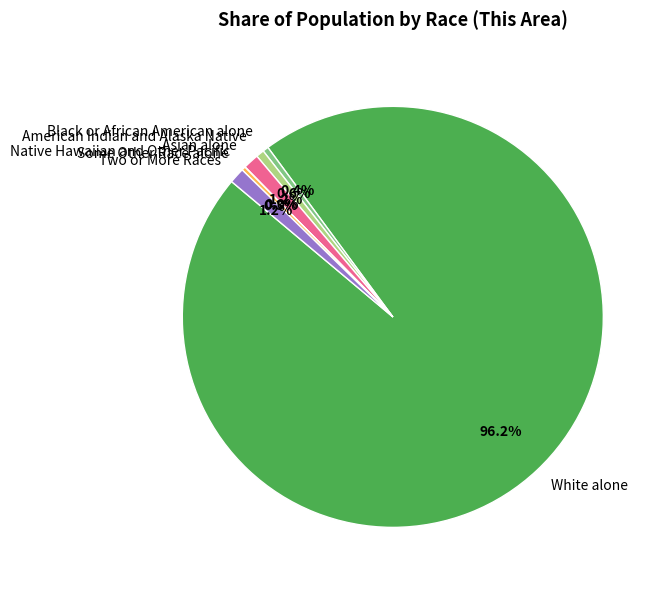

Approximately how many times larger is the value at American Indian and Alaska Native compared to Some Other Race alone?

2.1